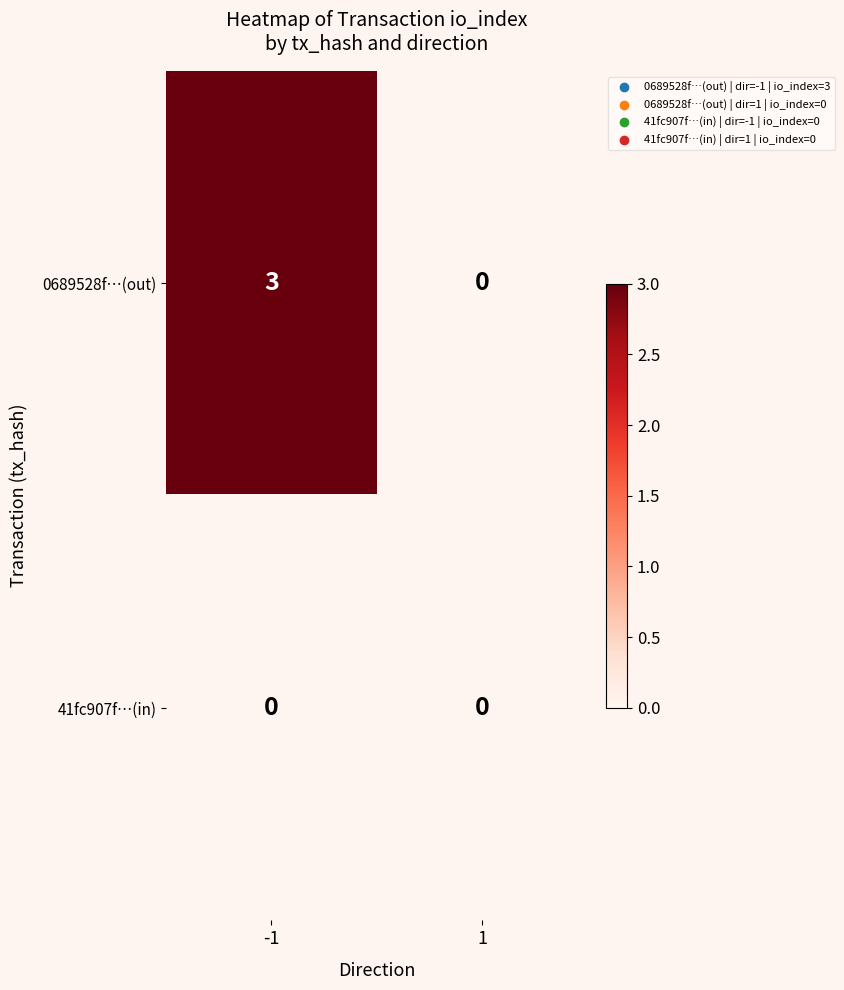

What value does the 0689528f…(out) series have at -1?

3